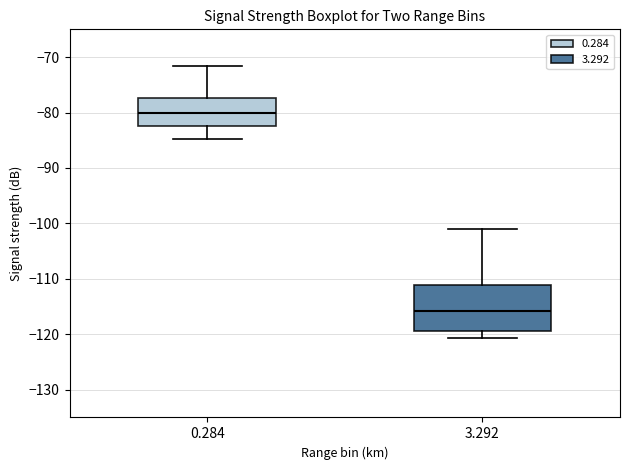

Reading left to right, read every box against the y-axis: the position of its median line, the range the box covers, and the ends of its whiskers. The values are not printed on the chart, so give them approximately, as read against the axis.

0.284: median -80, box -82 to -77, whiskers -85 to -72
3.292: median -116, box -119 to -111, whiskers -121 to -101